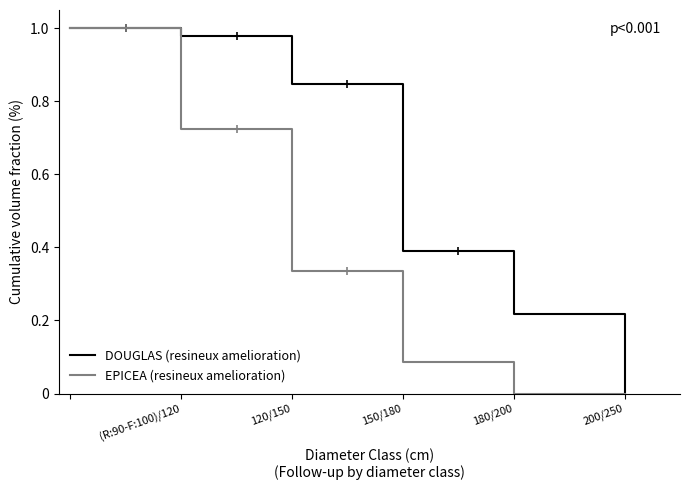

Is it true that DOUGLAS (resineux amelioration) equals 1.2 at 150/180?

False